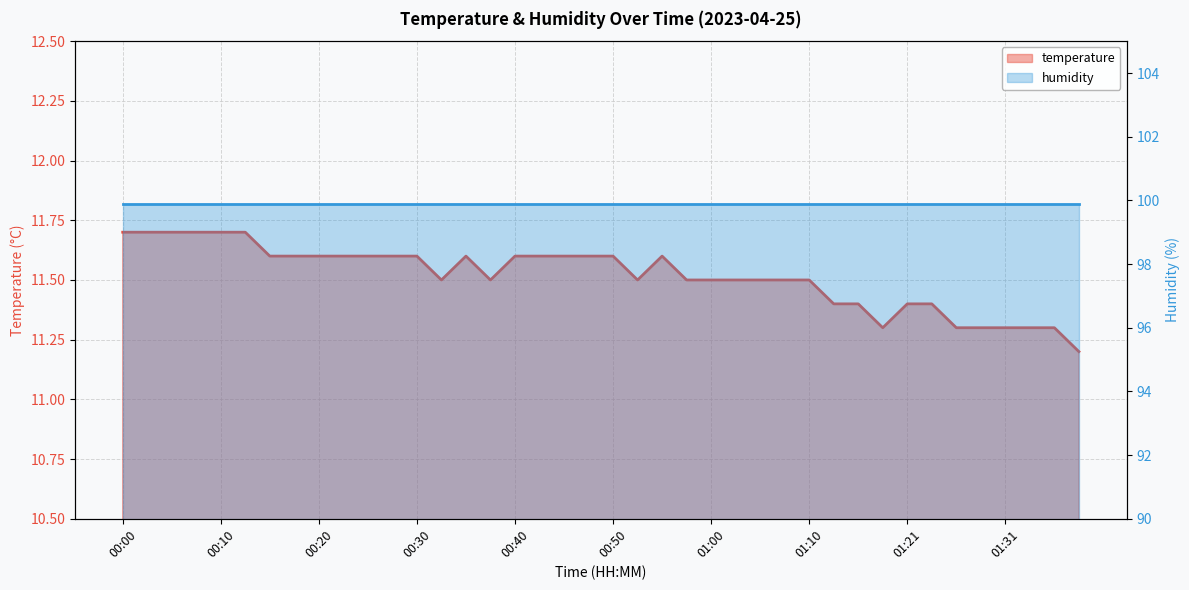

Which category has the lowest value across all series?

01:38